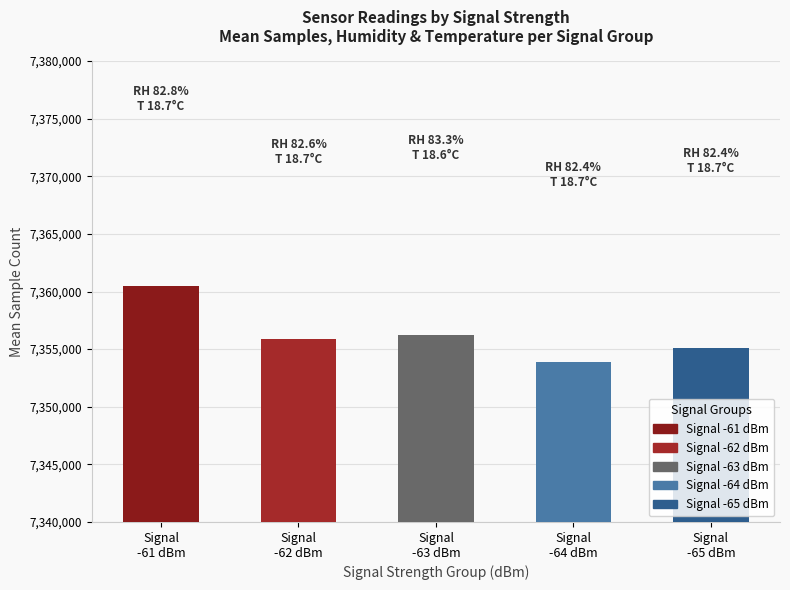

The chart shows a value of 12682284 at Signal
-63 dBm. True or false?

False